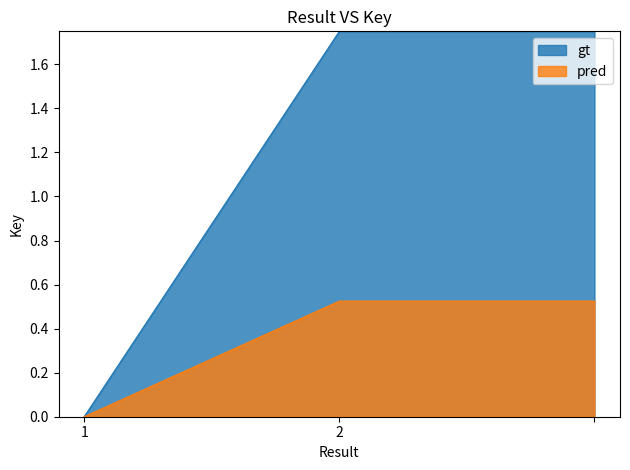

How many data points are above 1?

2